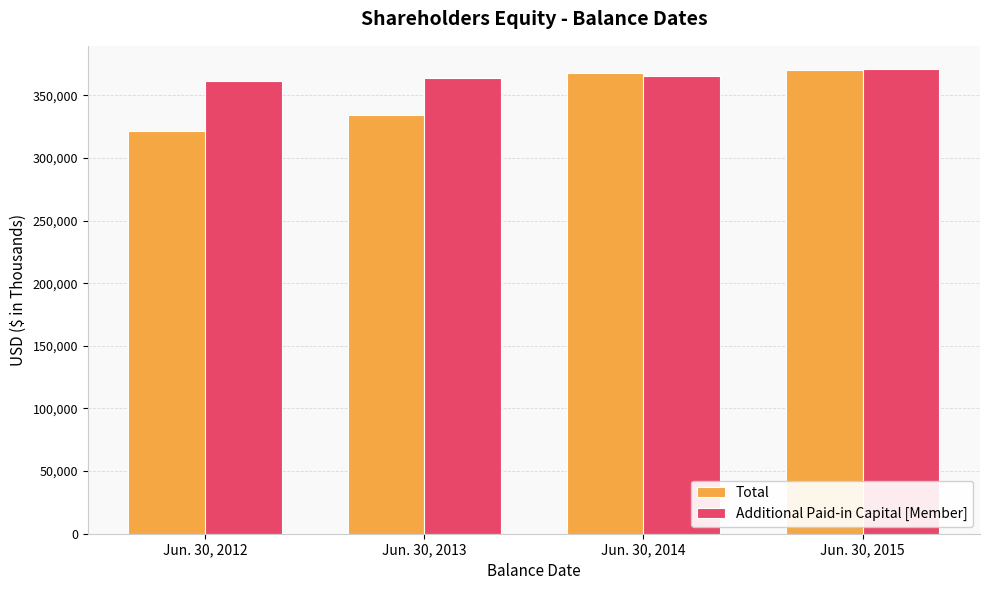

How many data points in Additional Paid-in Capital [Member] are less than 365733?

2